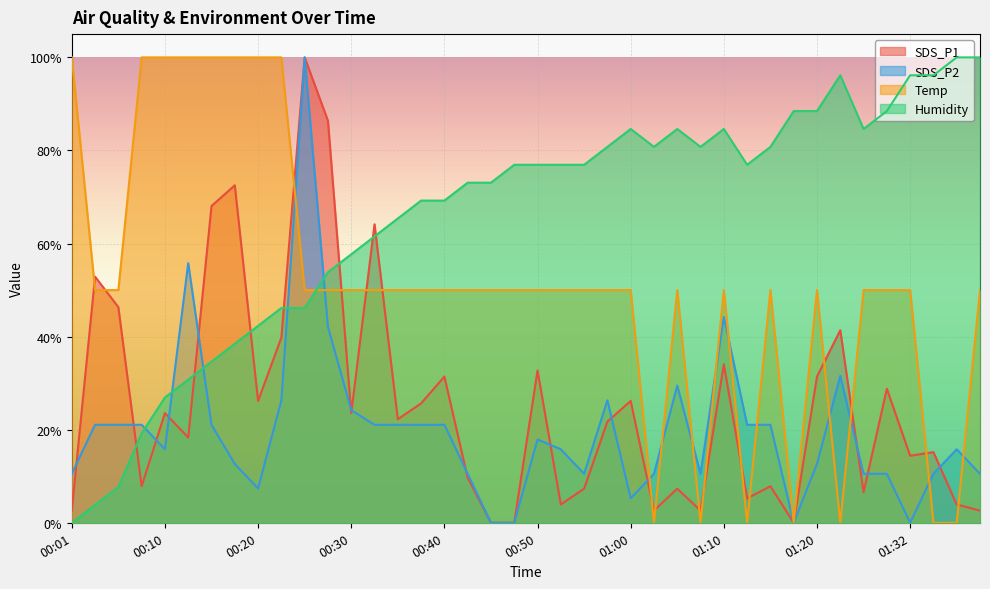

Read the SDS_P2 value at 01:05.

0.3